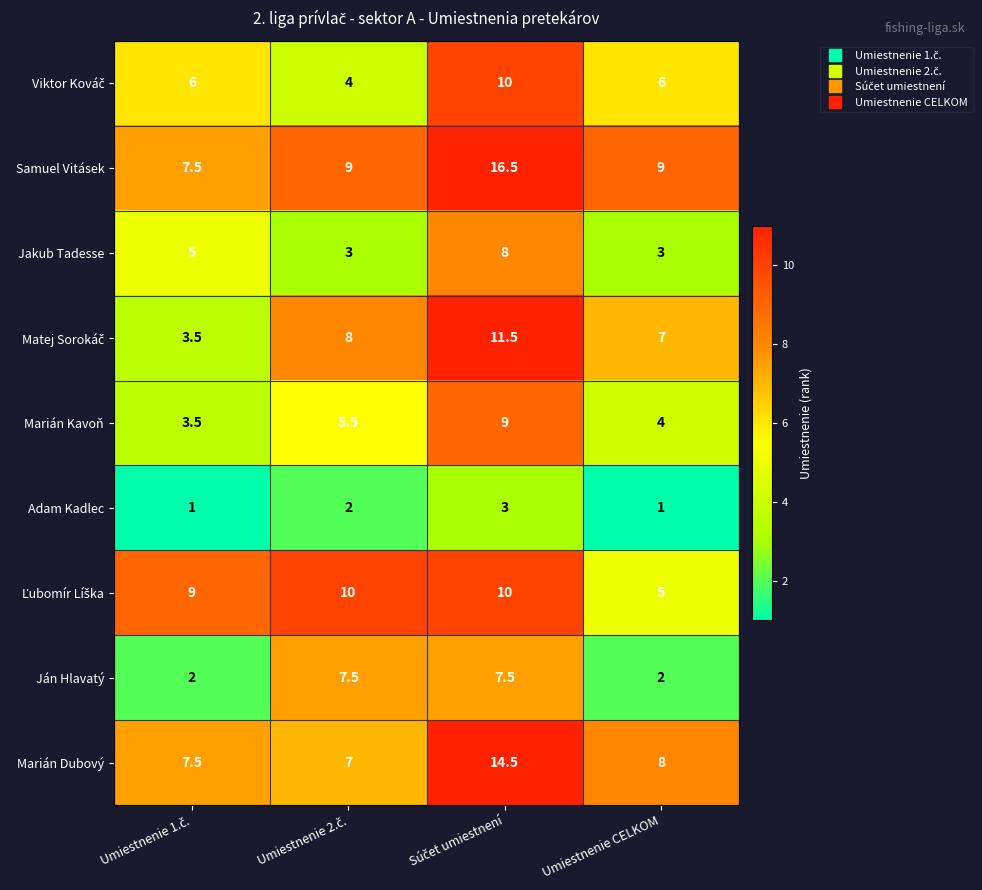

True or false: Ján Hlavatý has a value of 2.7 at Umiestnenie CELKOM.

False